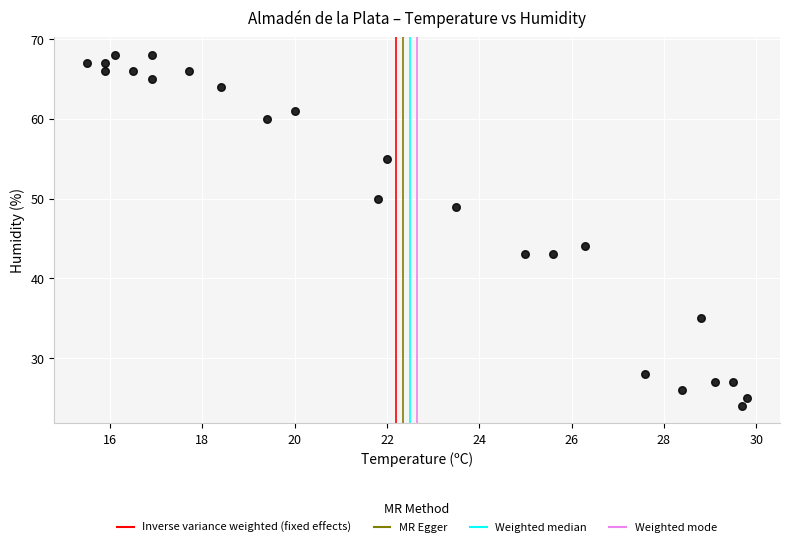

What Y value in the scatter plot is closest to 46?

44